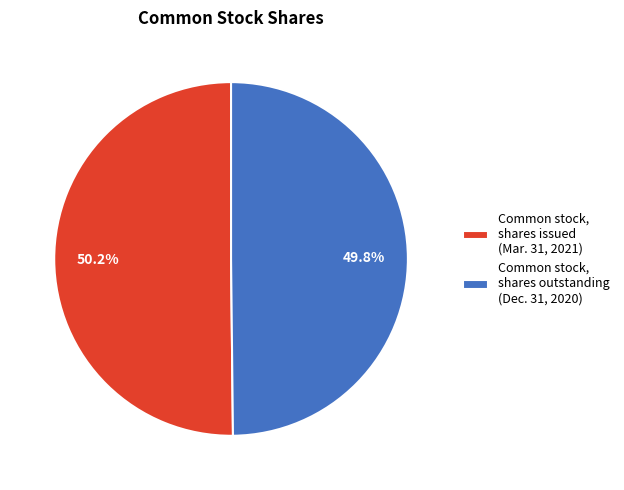

To the nearest percent, what portion does Common stock, shares issued represent?

50%